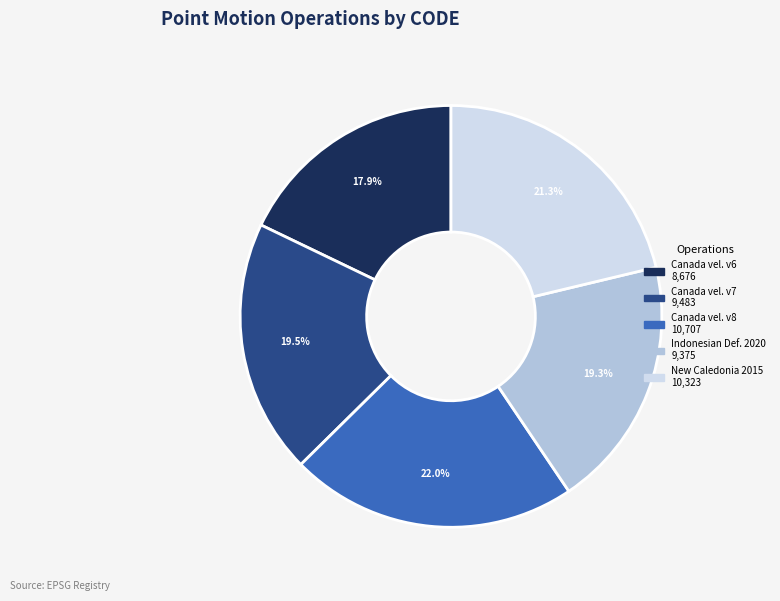

How many segments does this pie chart have?

5